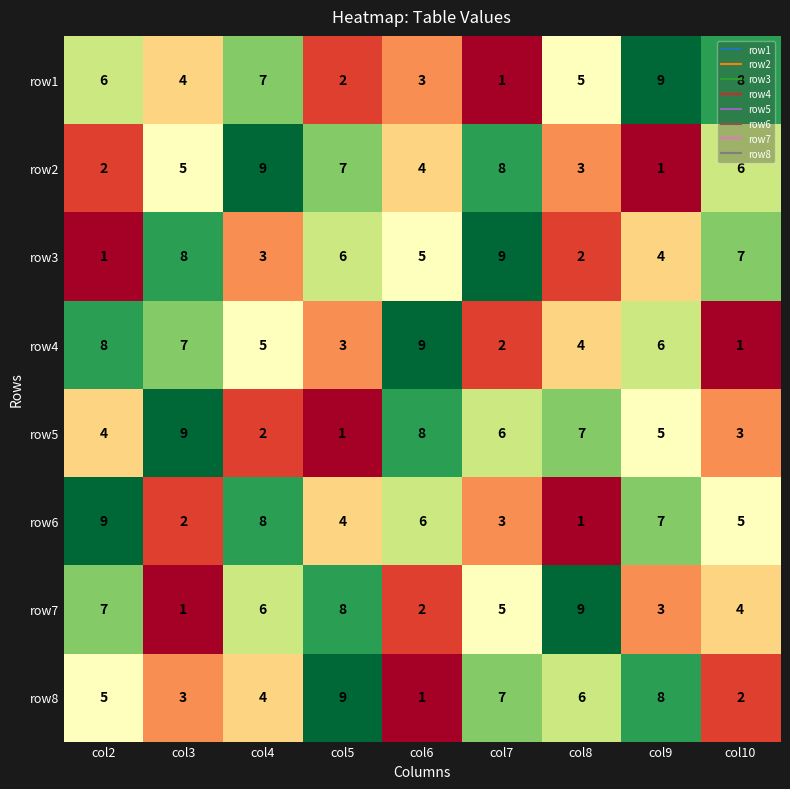

Rank the series at col7 from lowest to highest value.

row1, row4, row6, row7, row5, row8, row2, row3